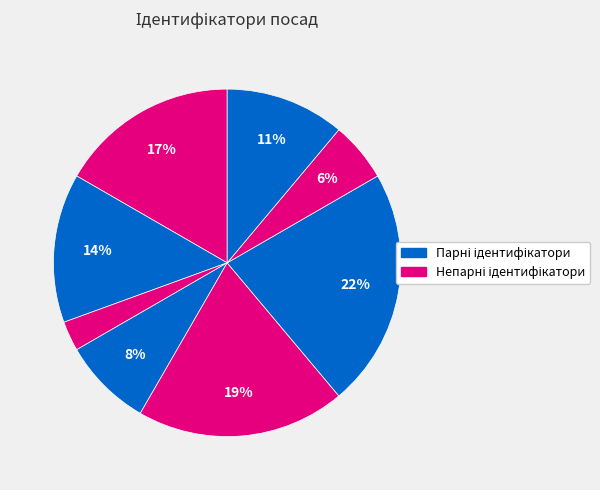

How many segments does this pie chart have?

8